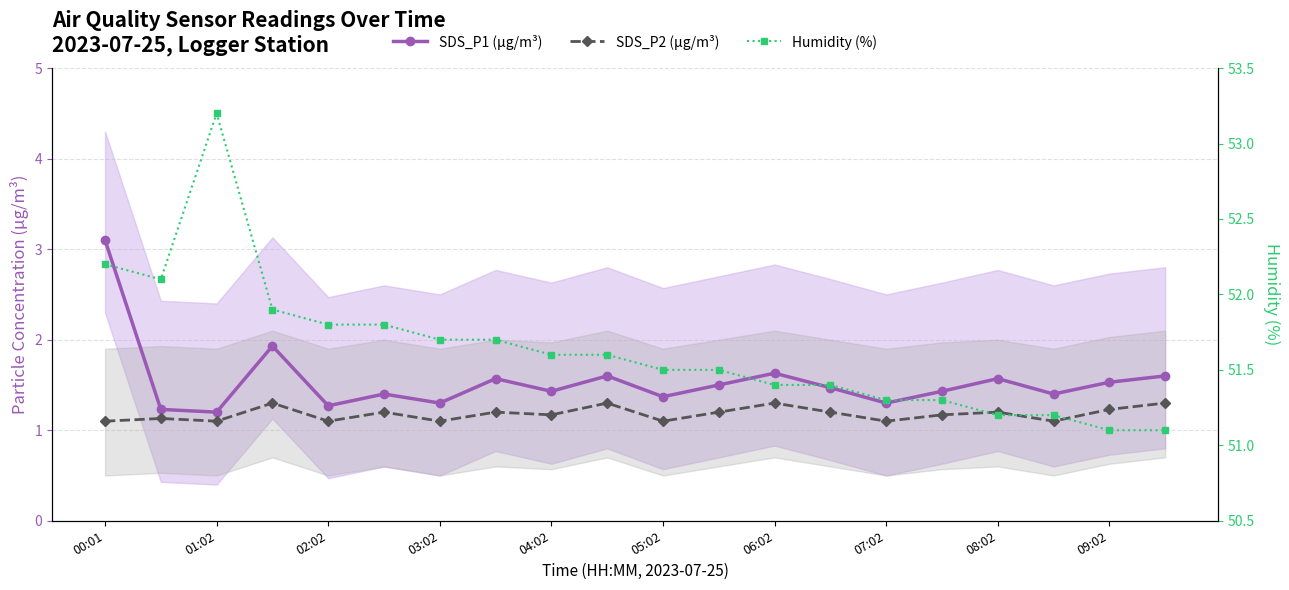

What is the difference between the maximum and minimum values in the Humidity (%) series?

2.1